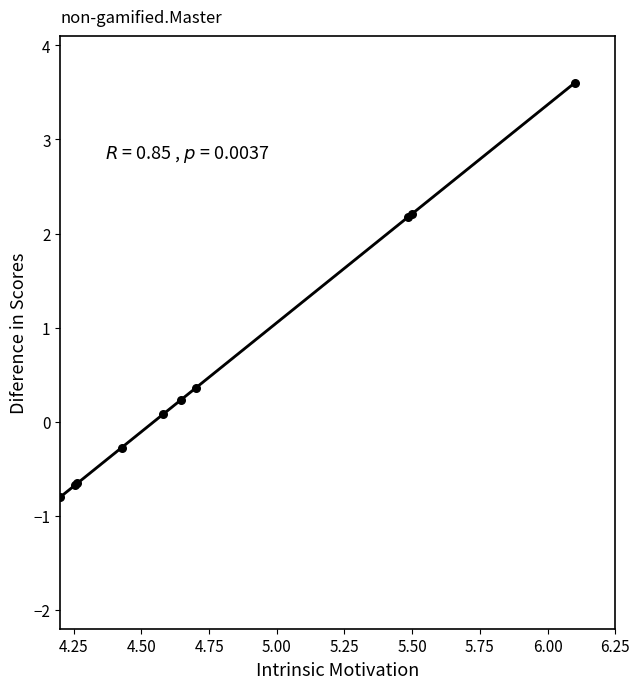

What Y value in the scatter plot is closest to 1?

0.4